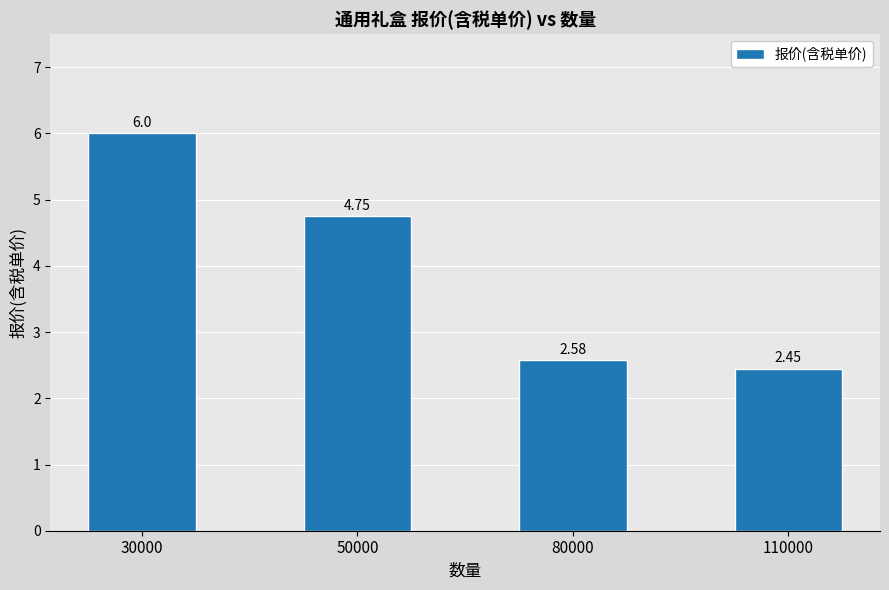

What is the change in value from 50000 to 80000?

-2.2